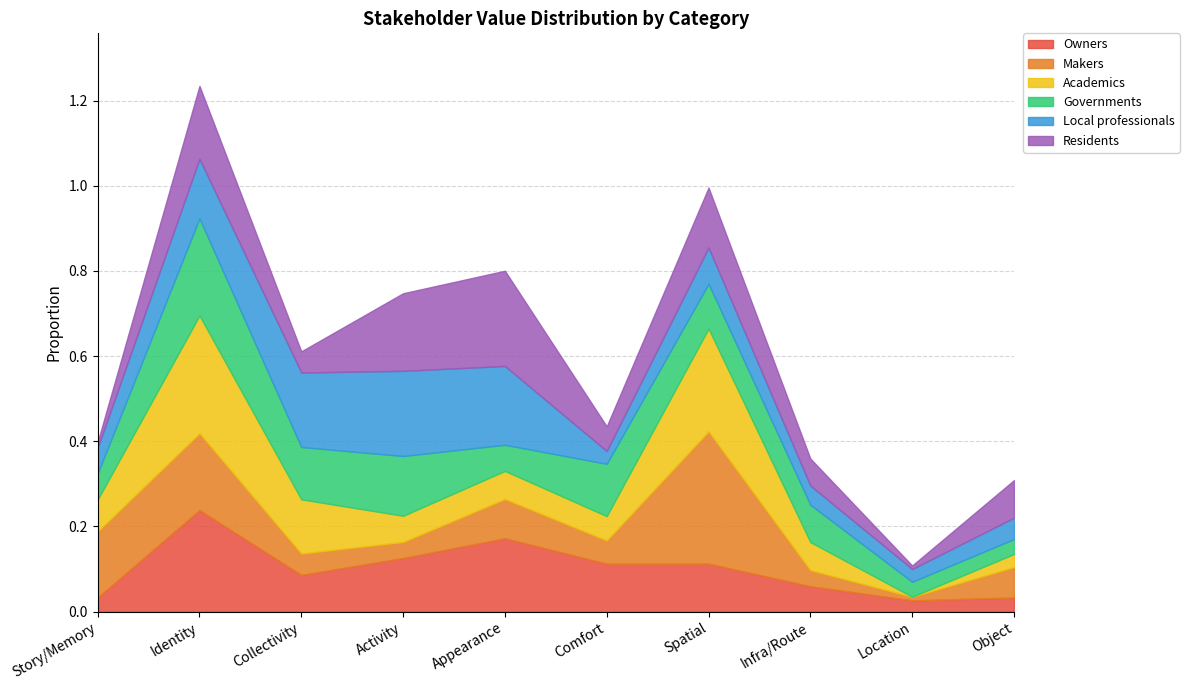

What is the label of the 10th point from the right?

Story/Memory